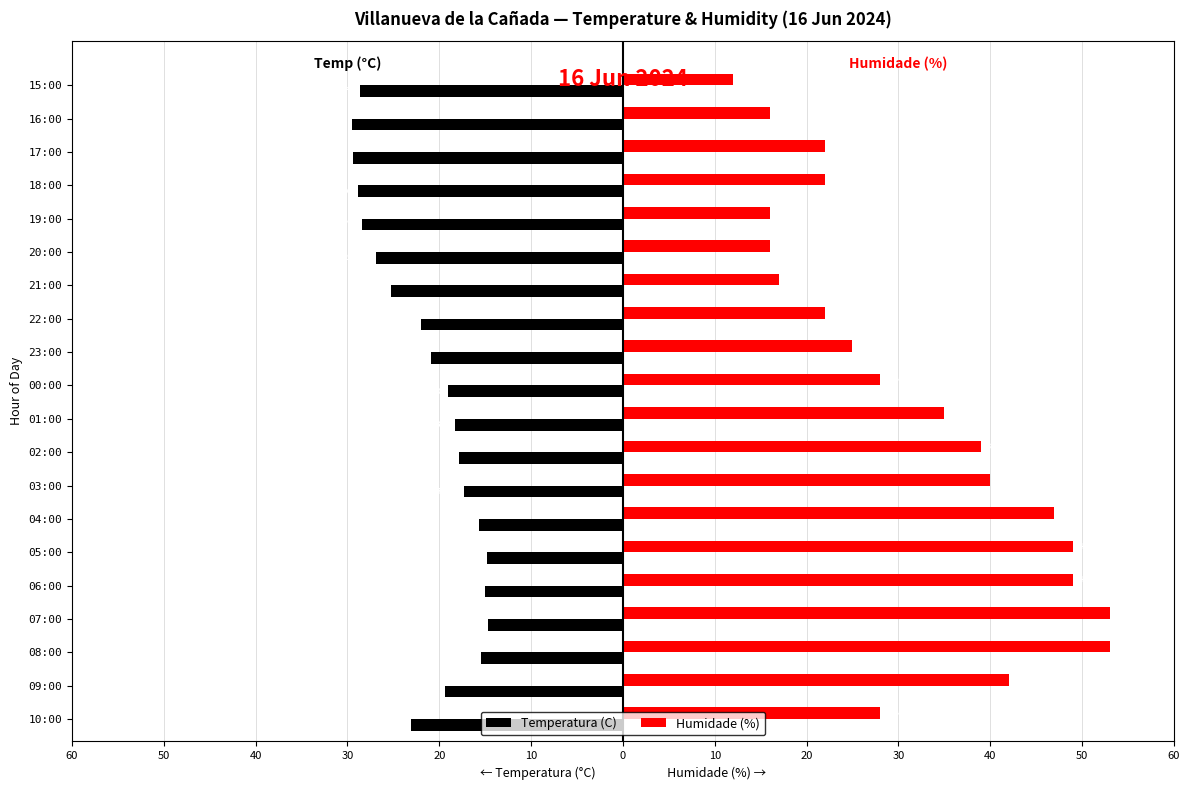

What are all the series names shown in the legend?

Temperatura (C), Humidade (%)